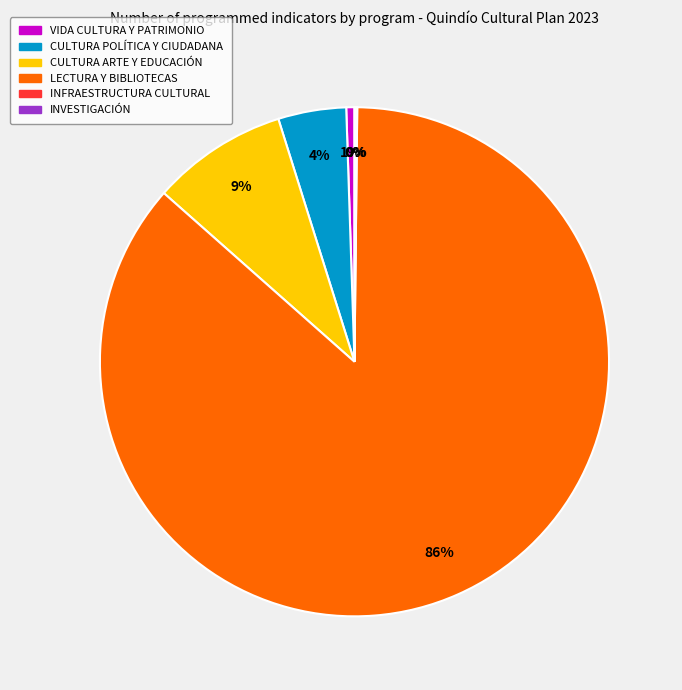

True or false: CULTURA ARTE Y EDUCACIÓN accounts for 1% of the total.

False